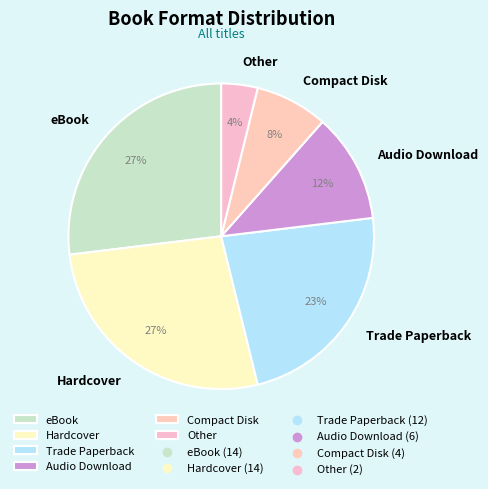

Which has a higher value, Trade Paperback or Hardcover?

Hardcover